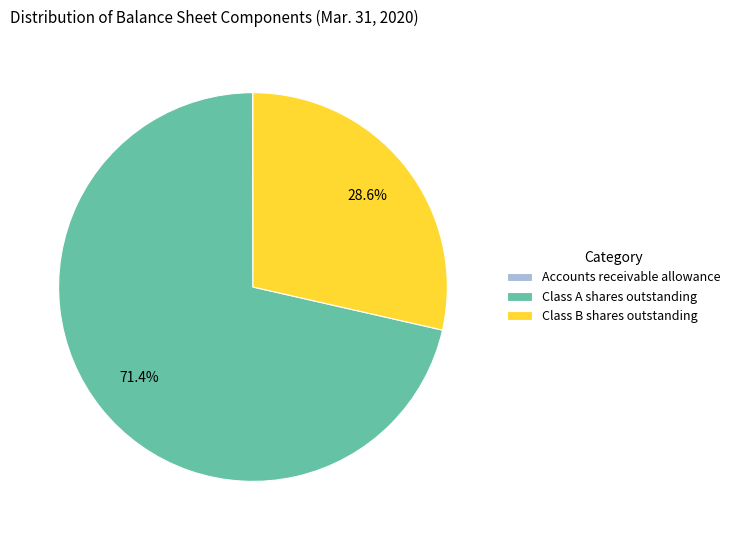

What is the largest slice in the pie chart?

Class A shares outstanding